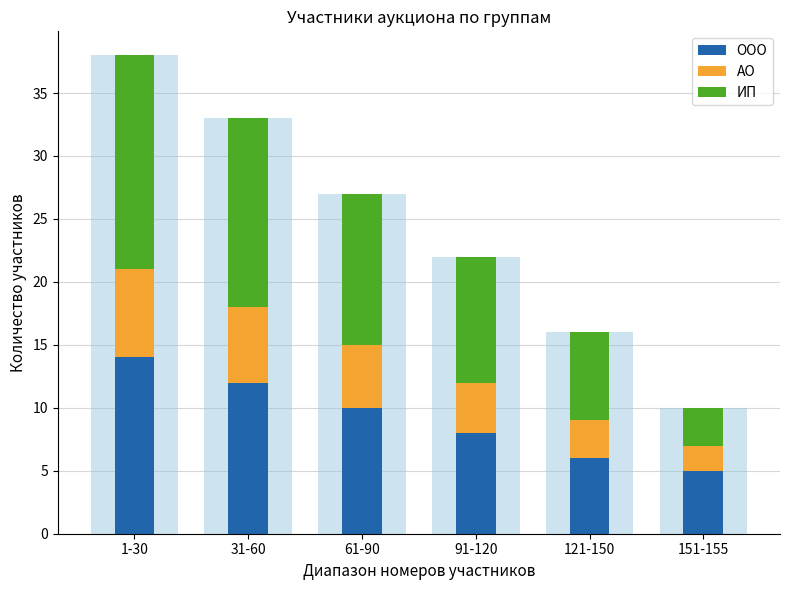

At which label does ИП first exceed 12?

1-30